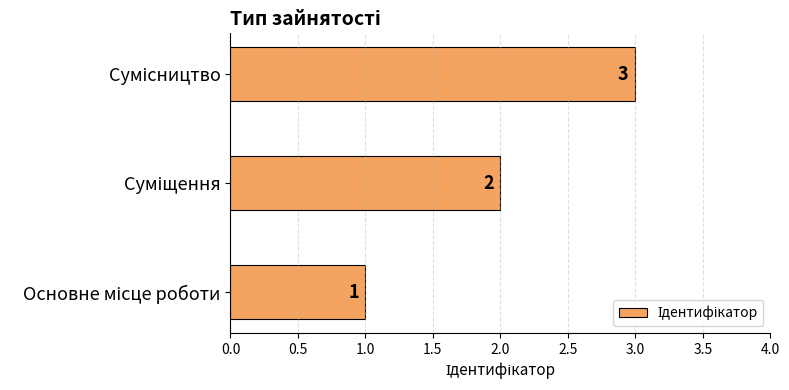

What is the sum of all values?

6